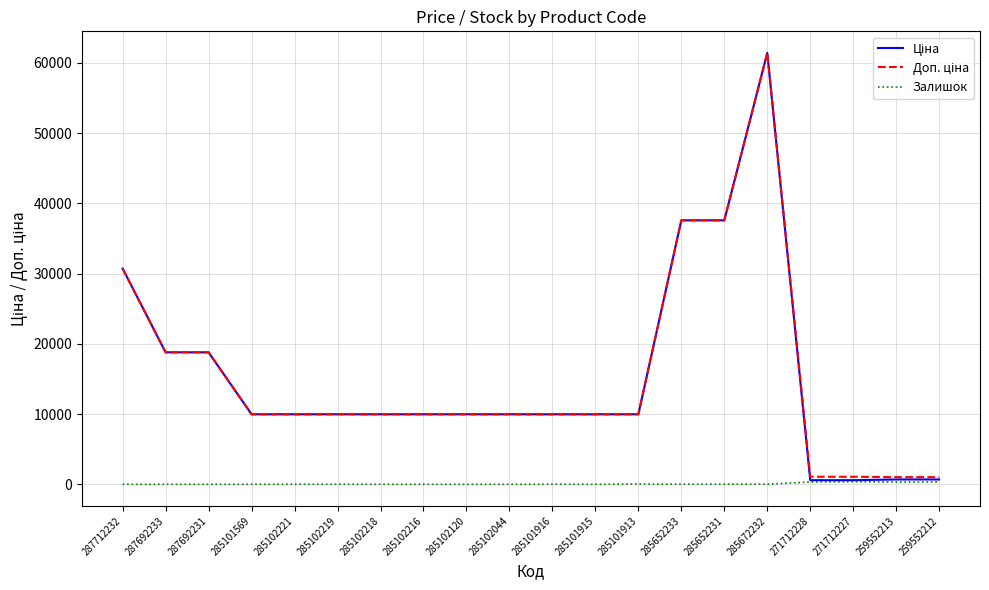

What is the difference between the highest and lowest values at 287712232?

30717.1